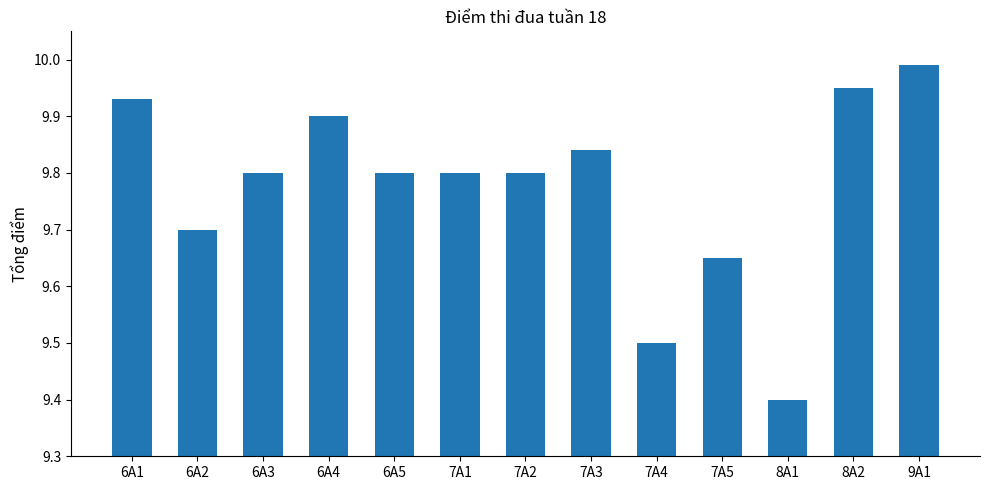

What is the label of the 1st bar from the left?

6A1